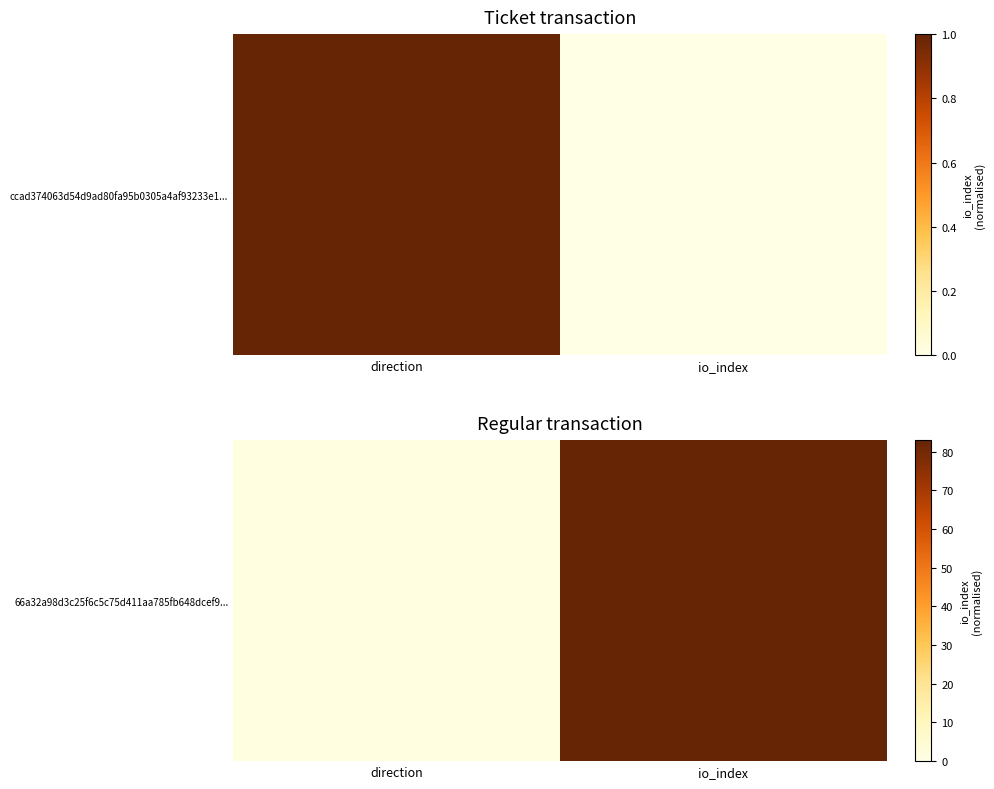

Where is the data nearest to the value 42?

direction